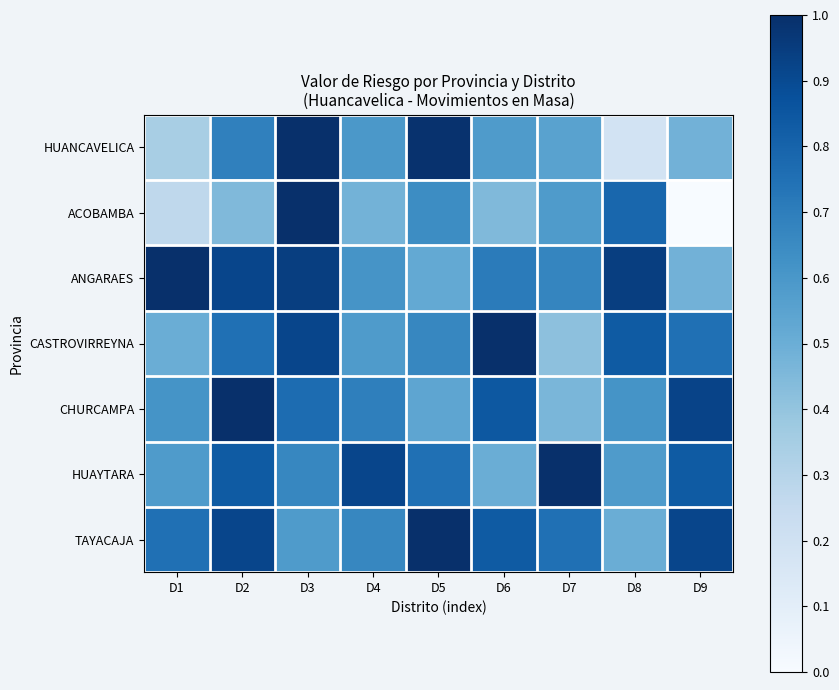

Reading left to right, what are all the values shown in this chart?

HUANCAVELICA: D1=0.3	D2=0.7	D3=1.0	D4=0.6	D5=1.0	D6=0.6	D7=0.6	D8=0.2	D9=0.5
ACOBAMBA: D1=0.3	D2=0.4	D3=1.0	D4=0.5	D5=0.6	D6=0.4	D7=0.6	D8=0.8	D9=0.0
ANGARAES: D1=1.0	D2=0.9	D3=0.9	D4=0.6	D5=0.5	D6=0.7	D7=0.7	D8=0.9	D9=0.5
CASTROVIRREYNA: D1=0.5	D2=0.8	D3=0.9	D4=0.6	D5=0.7	D6=1.0	D7=0.4	D8=0.8	D9=0.8
CHURCAMPA: D1=0.6	D2=1.0	D3=0.8	D4=0.7	D5=0.5	D6=0.8	D7=0.5	D8=0.6	D9=0.9
HUAYTARA: D1=0.6	D2=0.8	D3=0.7	D4=0.9	D5=0.8	D6=0.5	D7=1.0	D8=0.6	D9=0.8
TAYACAJA: D1=0.8	D2=0.9	D3=0.6	D4=0.7	D5=1.0	D6=0.8	D7=0.8	D8=0.5	D9=0.9